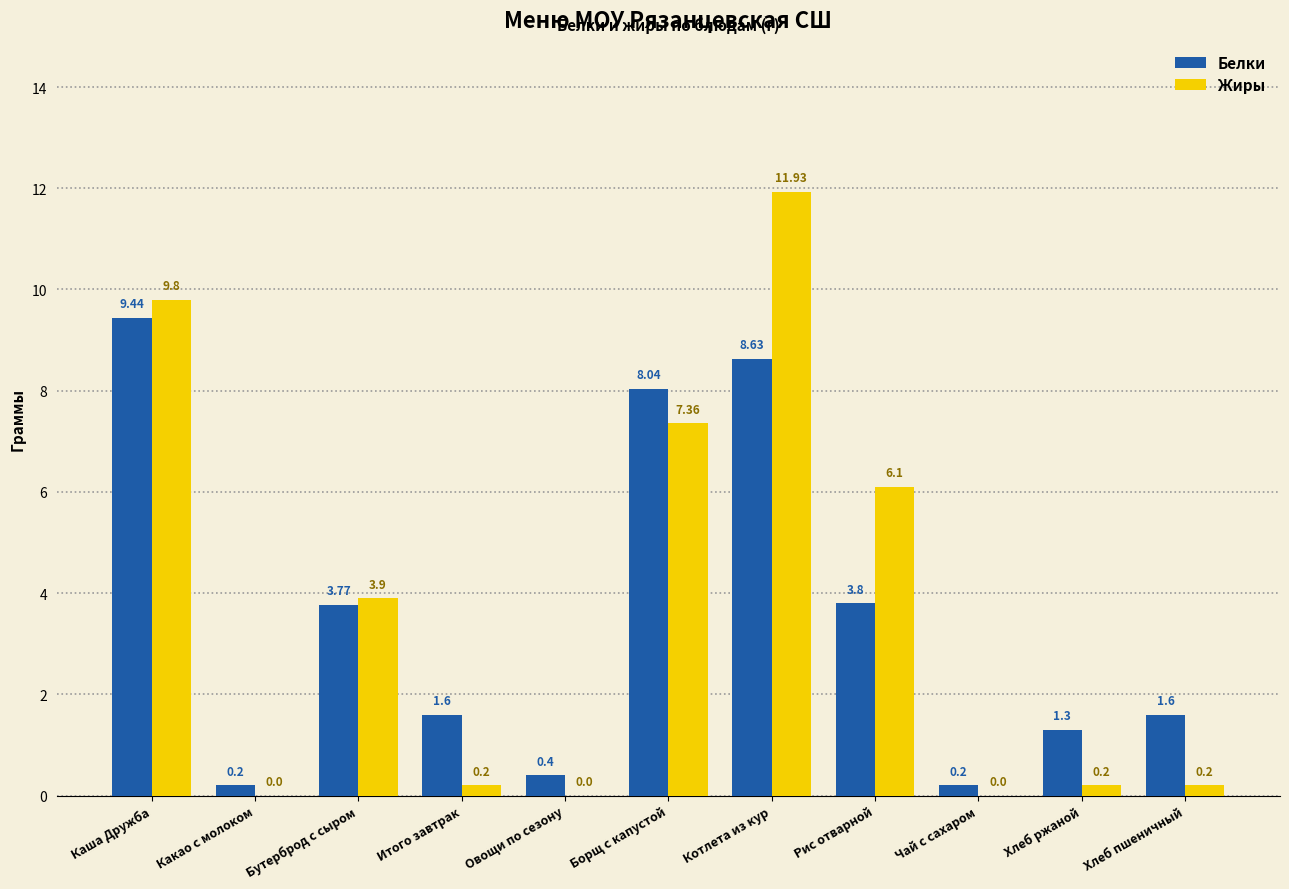

Which category has the highest value in the Белки series?

Каша Дружба